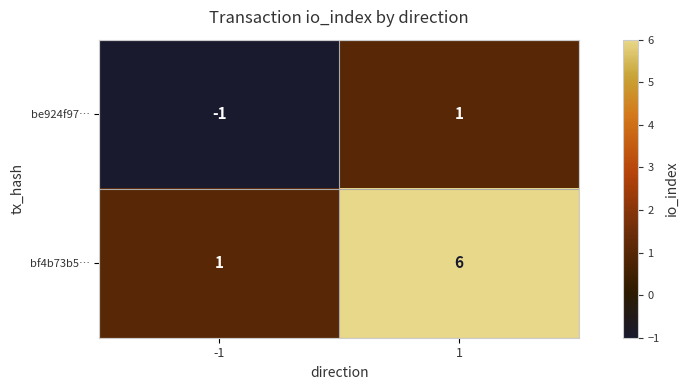

Which series has the largest total across all categories?

bf4b73b5…